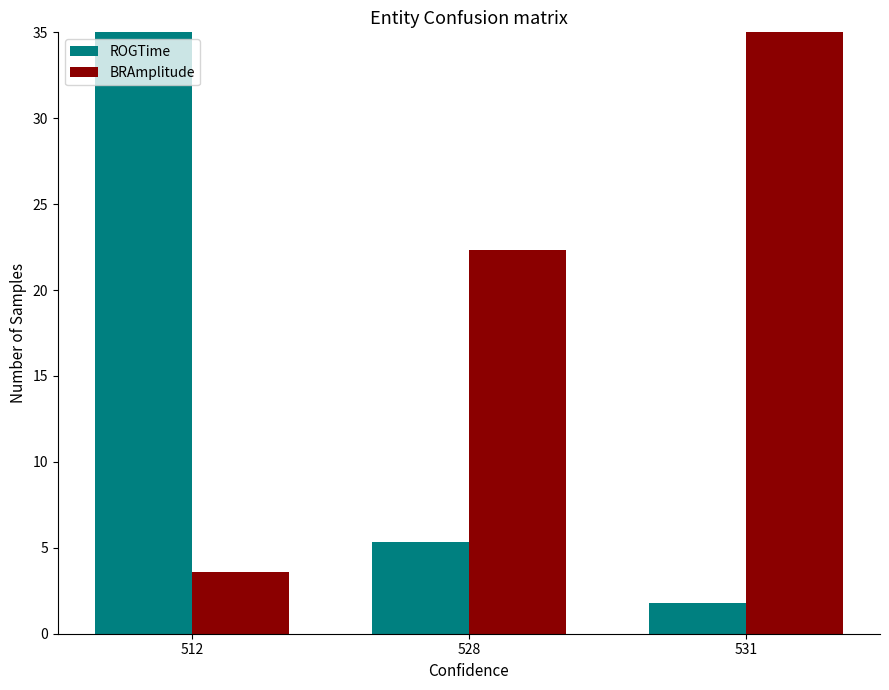

What is the difference between the maximum and minimum values in the ROGTime series?

33.2